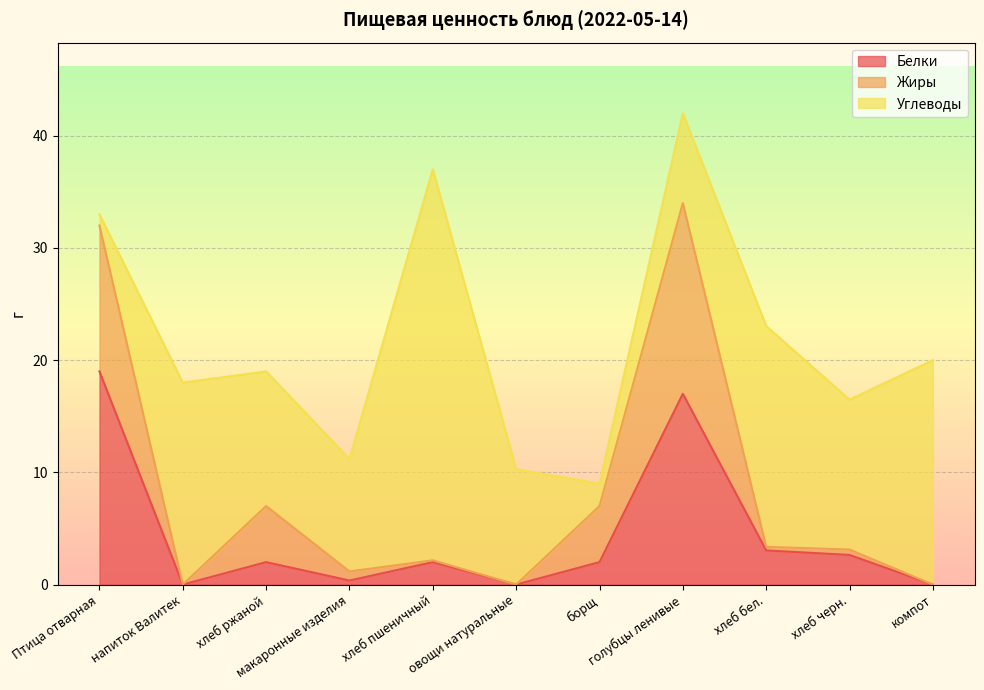

Which label corresponds to the smallest value in the chart?

напиток Валитек